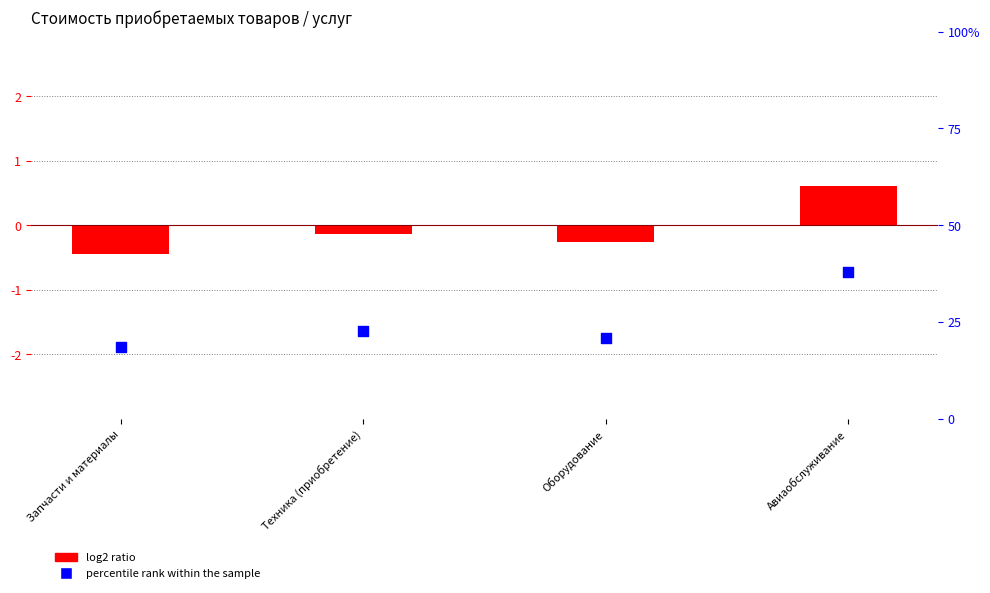

What are all the series names shown in the legend?

log2 ratio, percentile rank within the sample